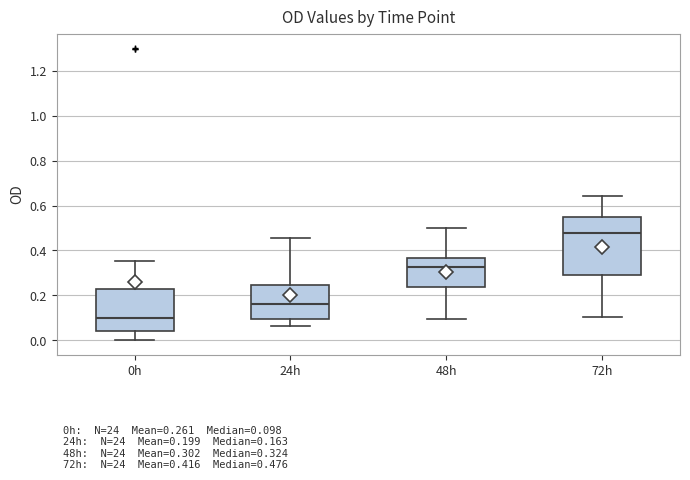

Which box is the tallest, from its lower edge to its upper edge?

72h